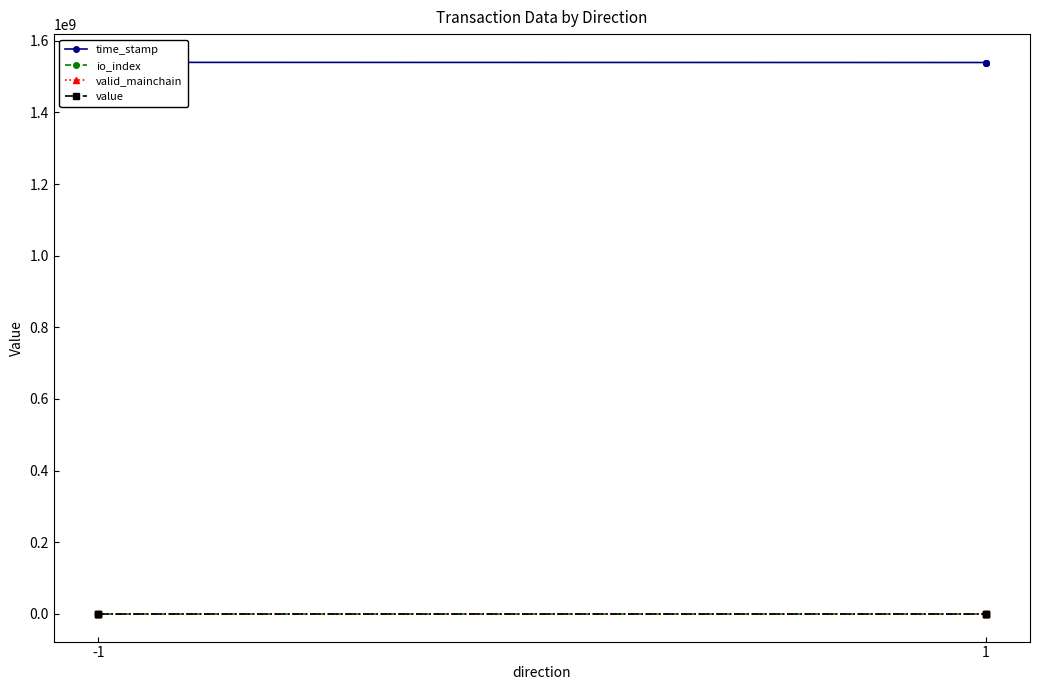

How many lines are shown in the chart?

4